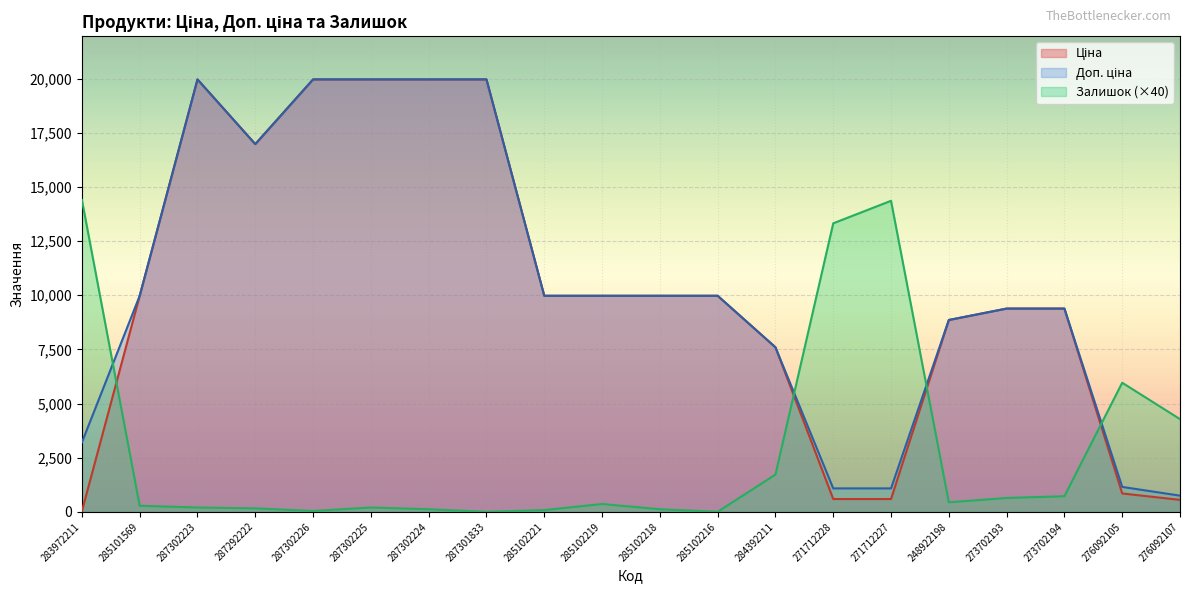

At how many categories does at least one series exceed 15341?

6